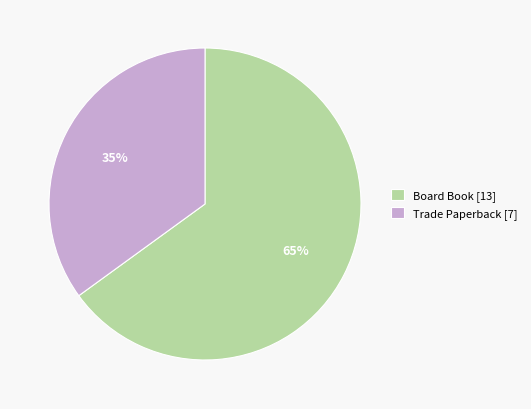

What is the majority slice?

Board Book